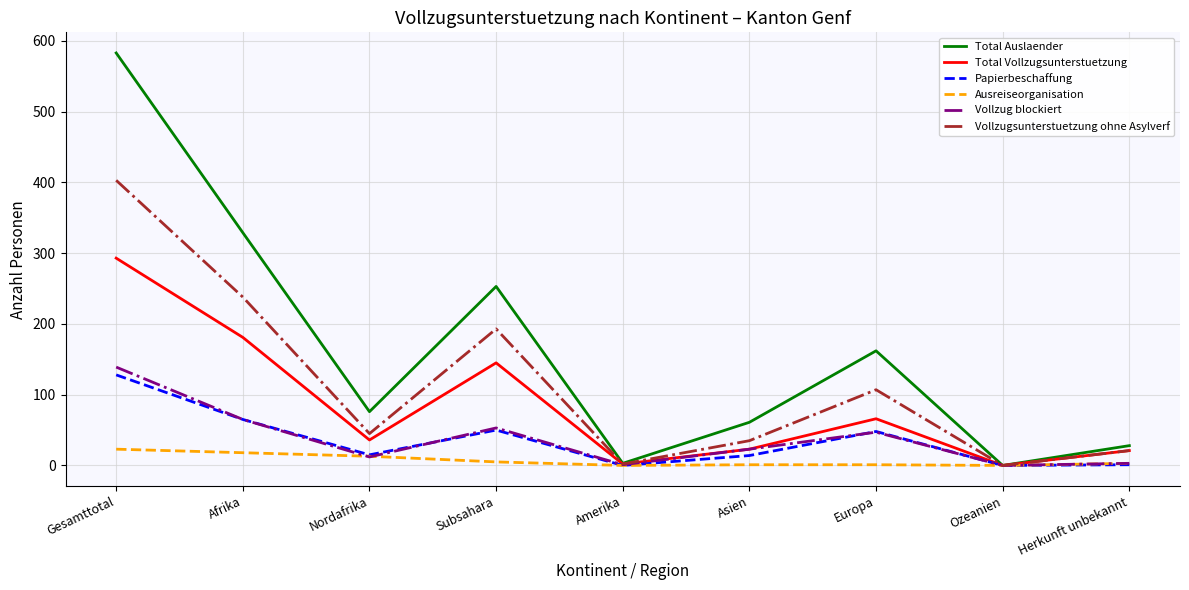

What is the spread (max minus min) of values at Gesamttotal?

560